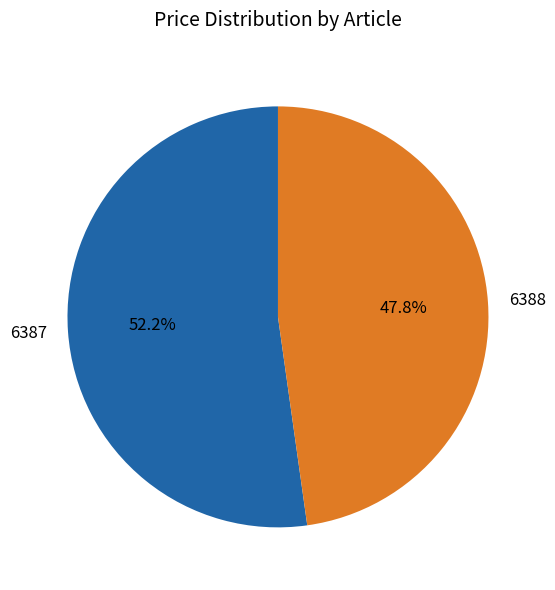

How many slices are in this pie chart?

2